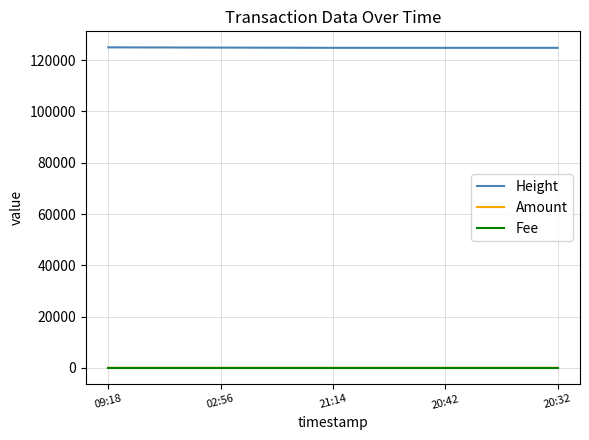

The value of Height at 09:18 is 125015.0. True or false?

True